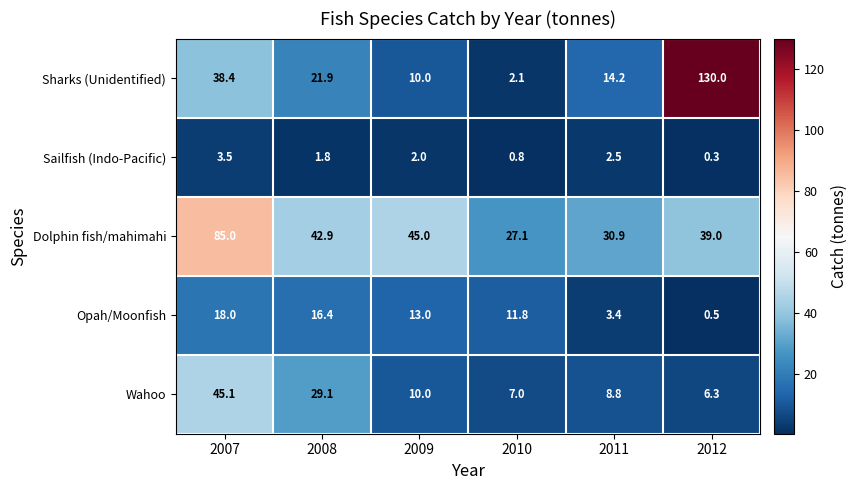

At 2012, list the series in order from smallest to largest.

Sailfish (Indo-Pacific), Opah/Moonfish, Wahoo, Dolphin fish/mahimahi, Sharks (Unidentified)